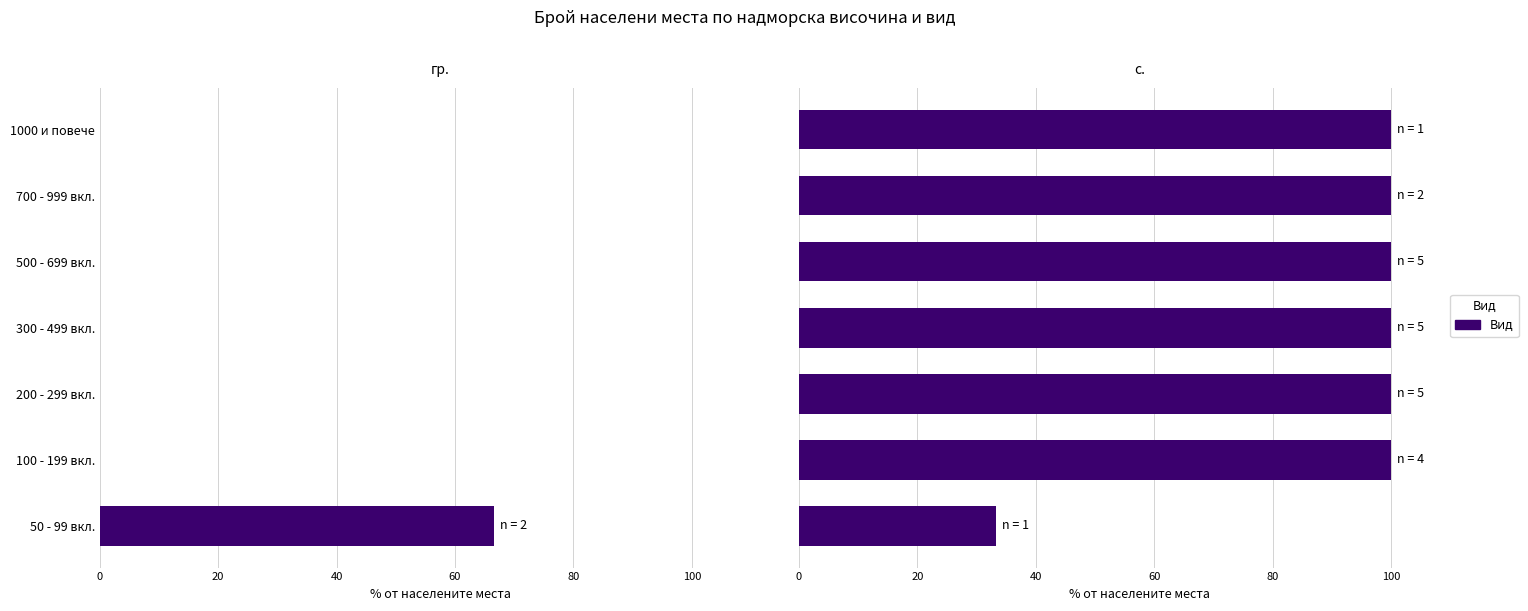

What position from the left is 500 - 699 вкл.?

5